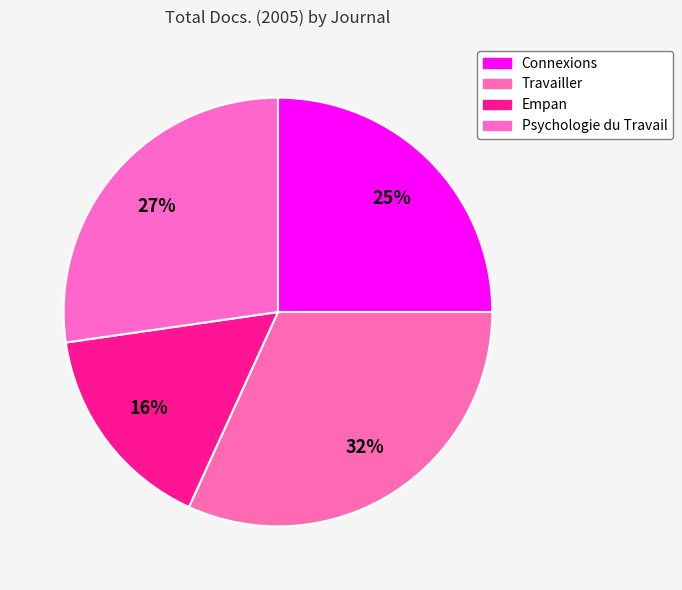

Do Connexions and Empan together represent more than half of the pie?

No